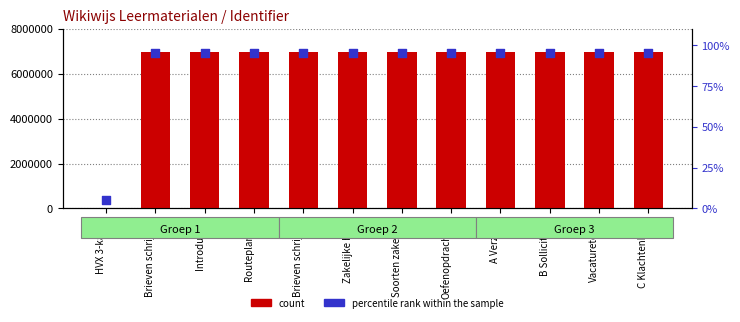

Which series contains the highest Y value?

count